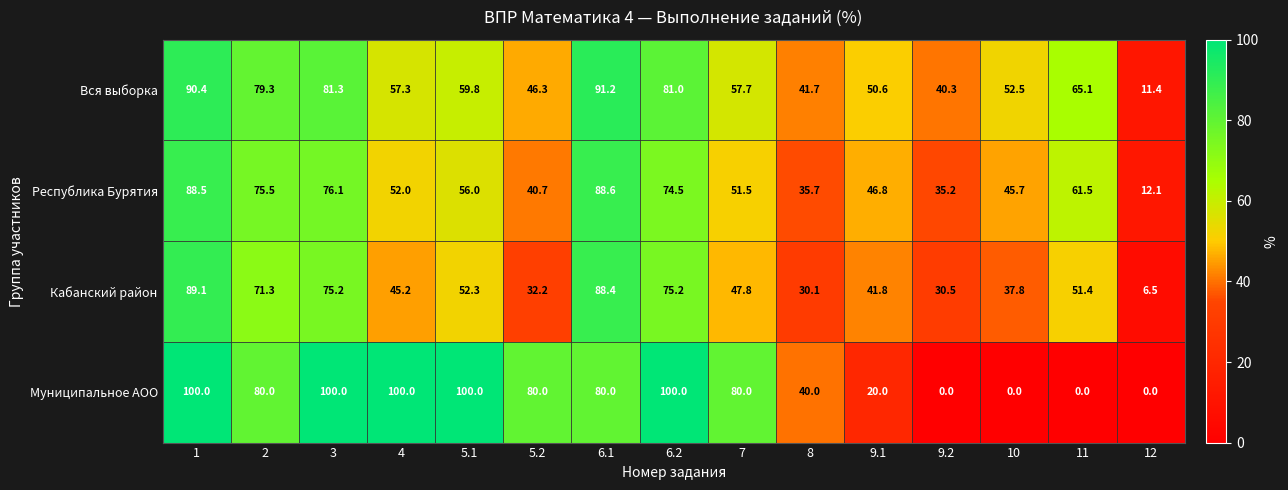

What is the total value across all series at 5.1?

268.1